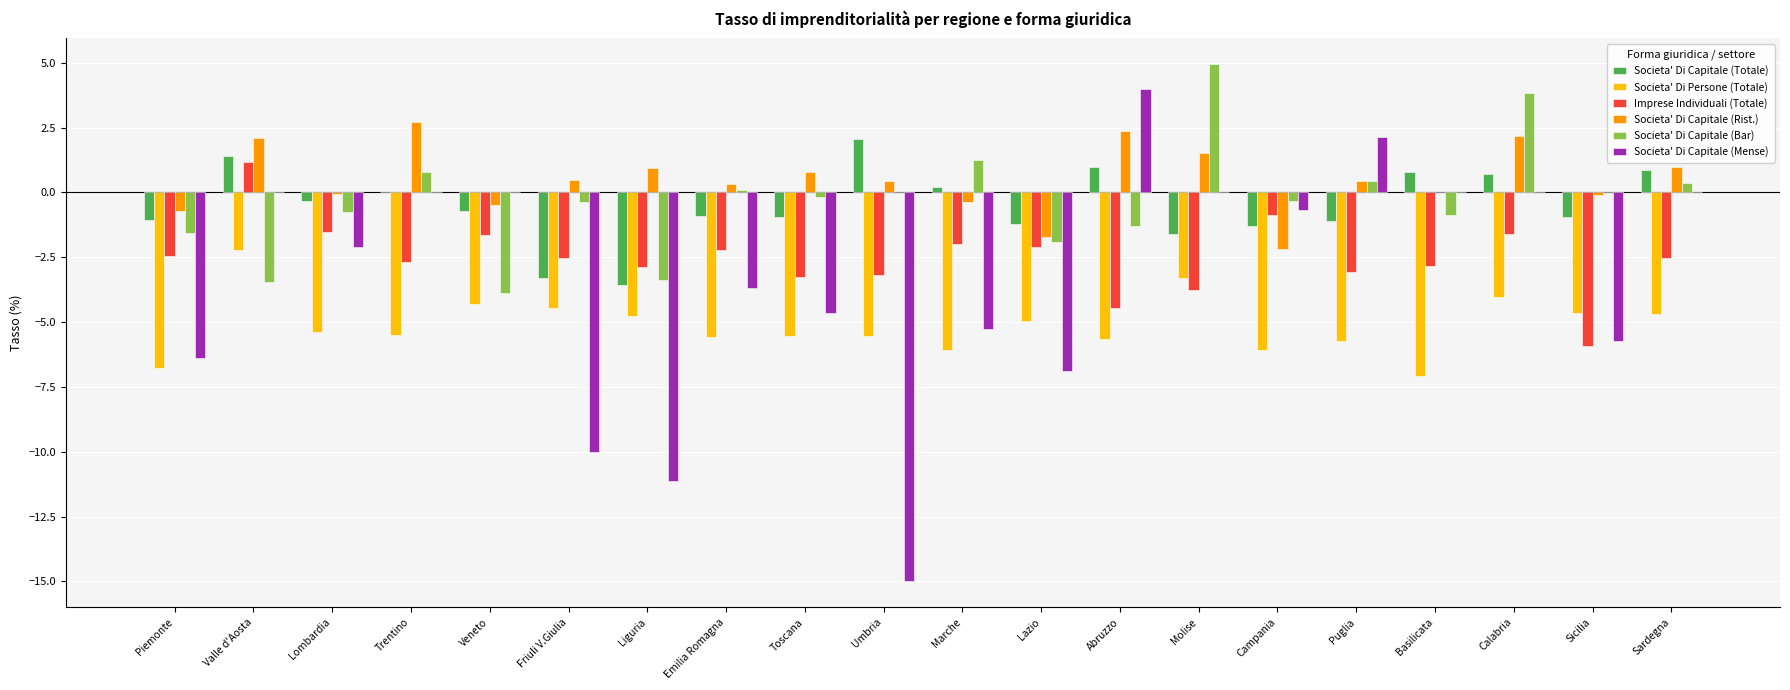

True or false: Imprese Individuali (Totale) has a value of -2.5 at Friuli V.Giulia.

True